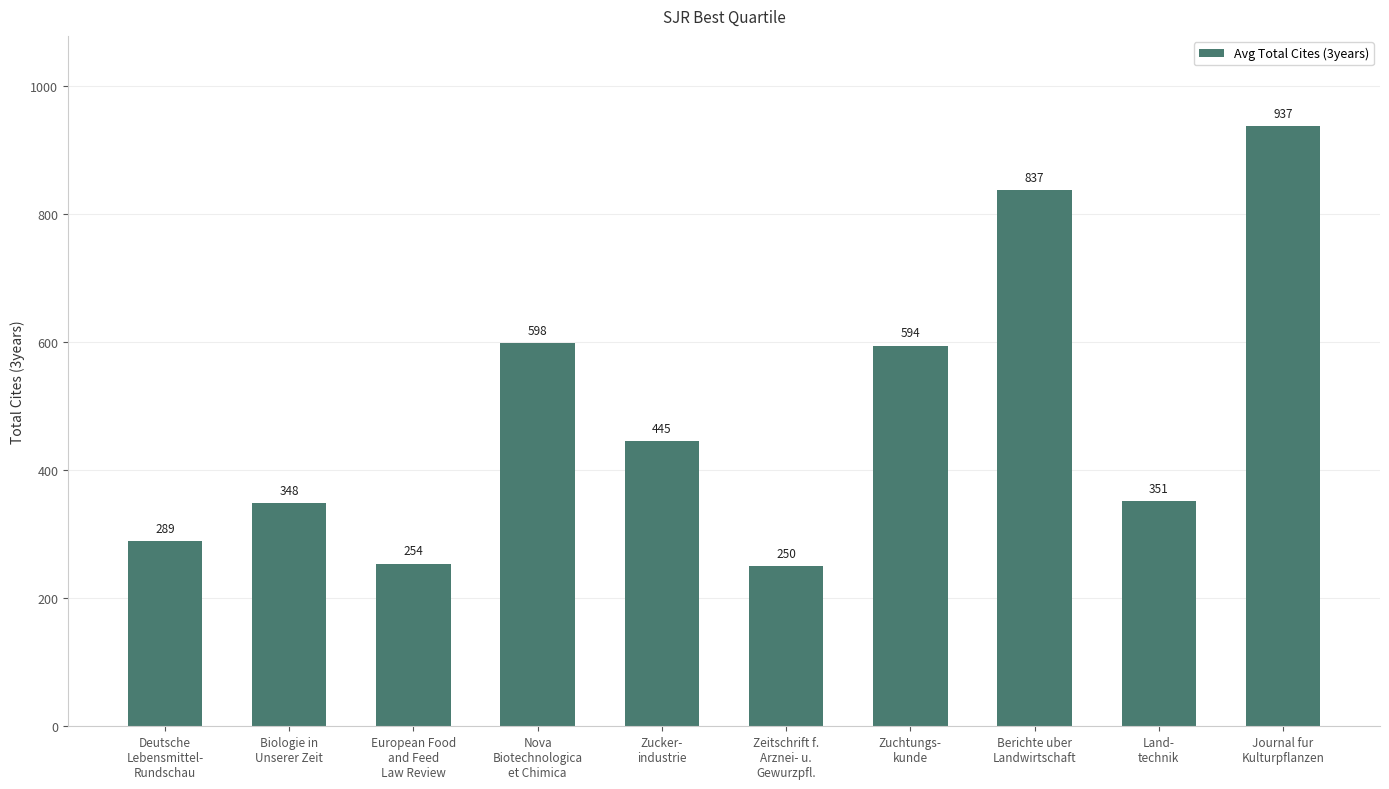

Are the bars grouped side by side (vs. stacked)?

No